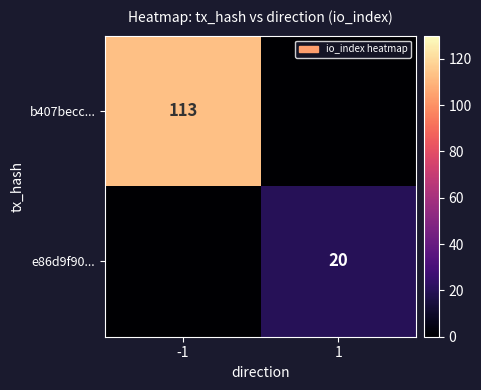

Is it true that e86d9f90... equals 6 at 1?

False